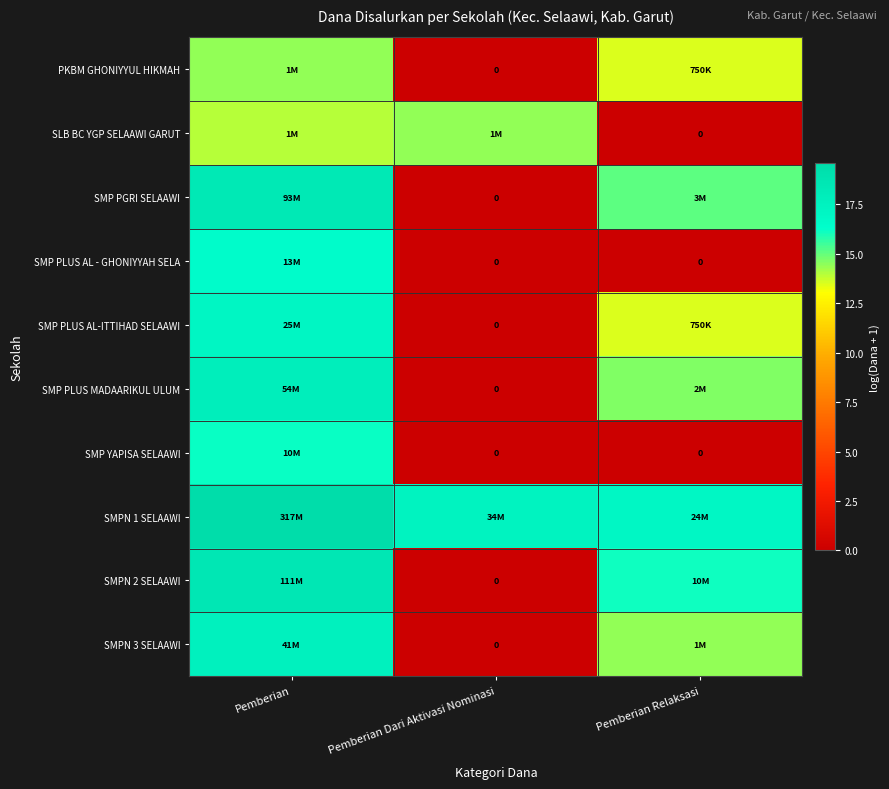

The SMP YAPISA SELAAWI series shows 3.6 at Pemberian. True or false?

False